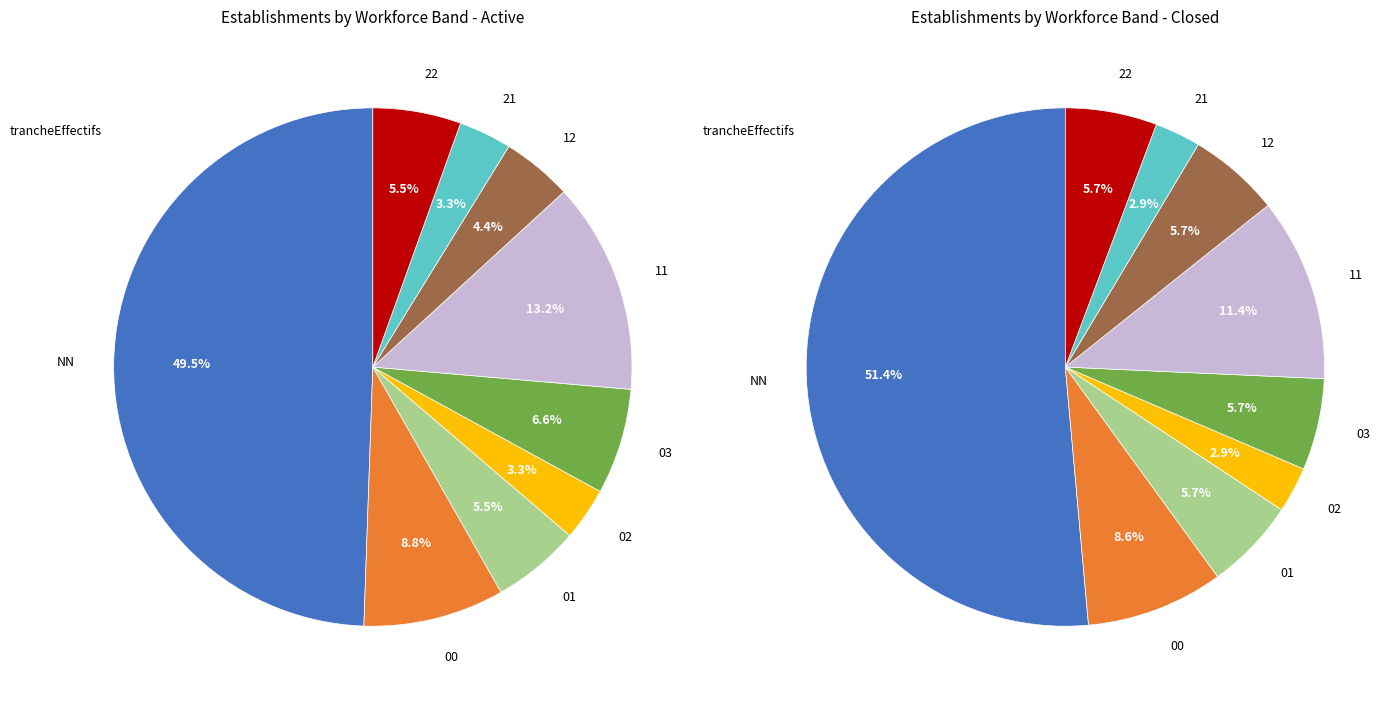

The NN slice represents 55% of the pie. True or false?

False